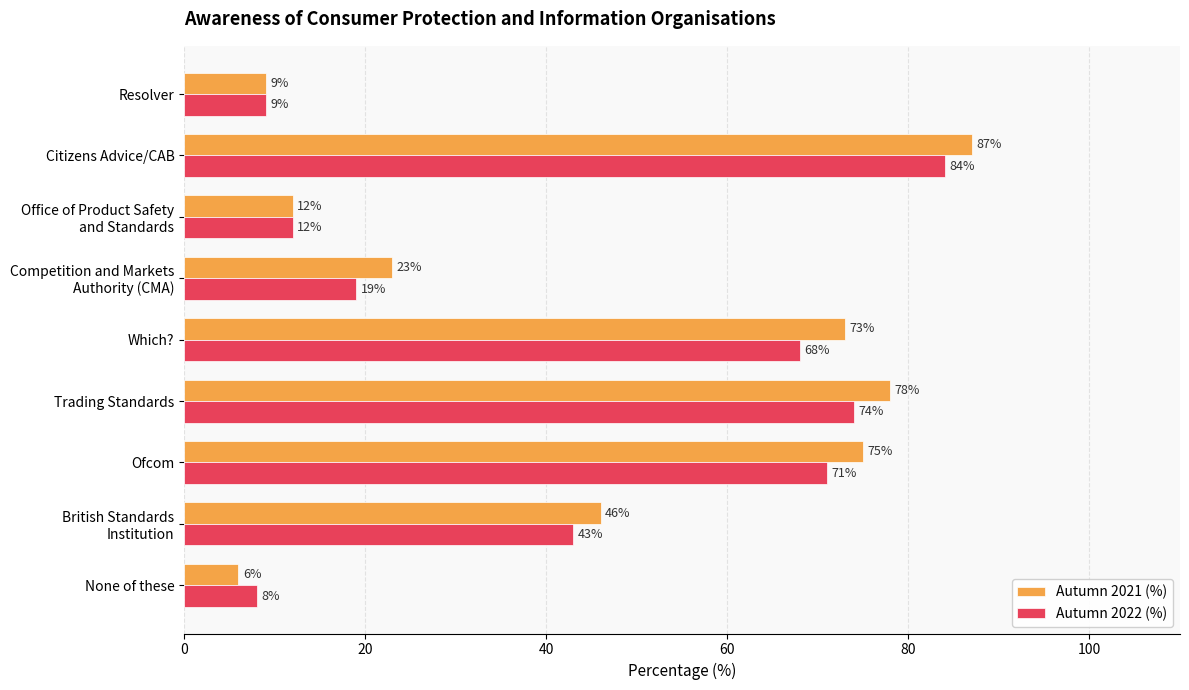

List the series in order of their peak value, highest first.

Autumn 2021 (%), Autumn 2022 (%)